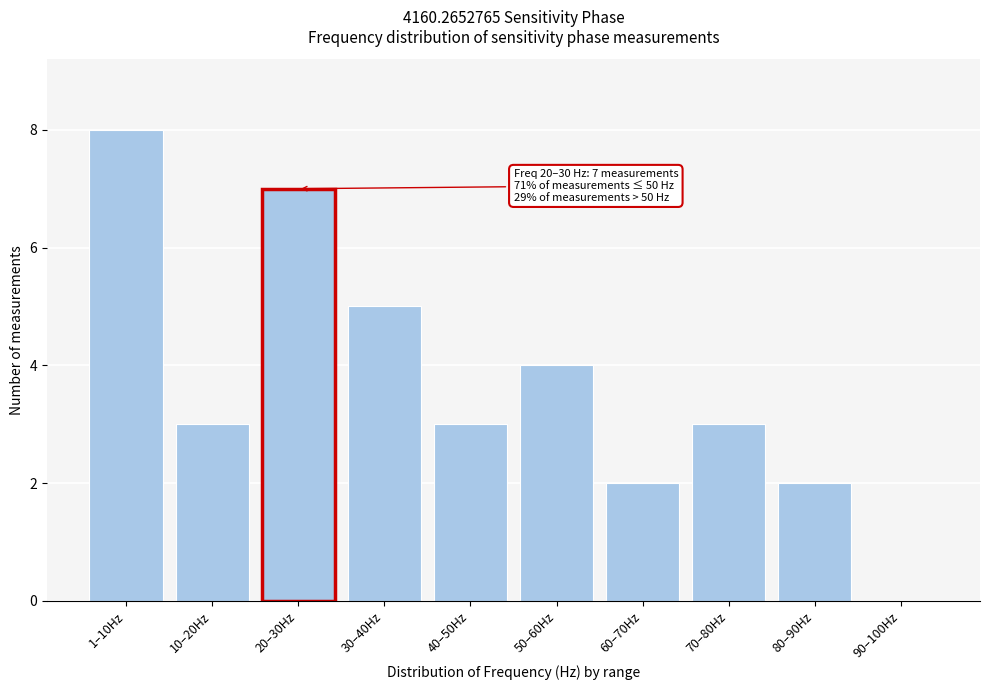

Reading left to right, list all the values displayed in this chart.

1–10Hz=8	10–20Hz=3	20–30Hz=7	30–40Hz=5	40–50Hz=3	50–60Hz=4	60–70Hz=2	70–80Hz=3	80–90Hz=2	90–100Hz=0